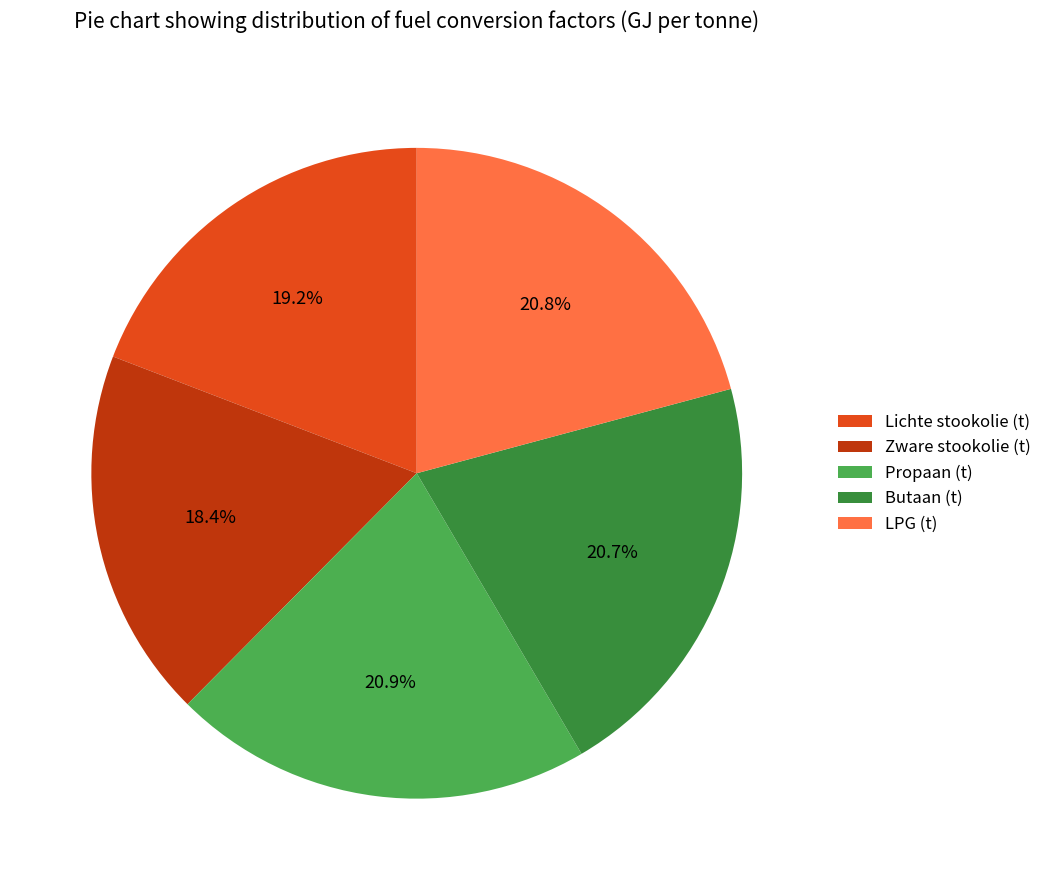

Is it true that Lichte stookolie (t) is 7% of the pie?

False